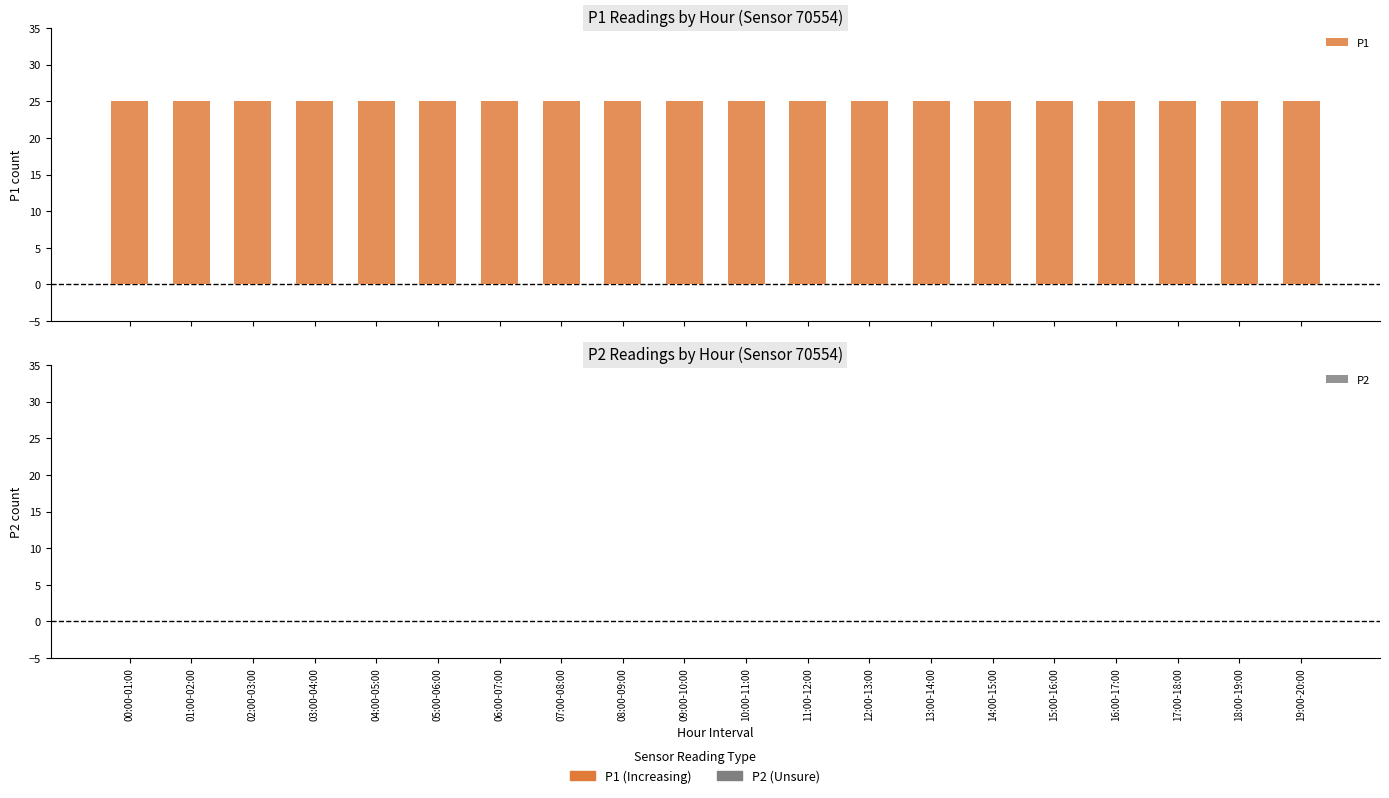

What are all the series names shown in the legend?

P1, P2